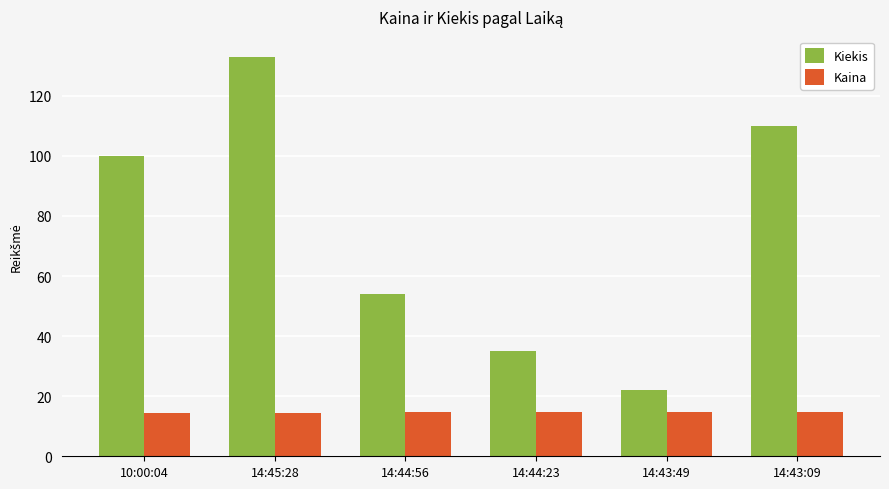

Between 14:44:56 and 14:44:23, which series saw the biggest shift?

Kiekis